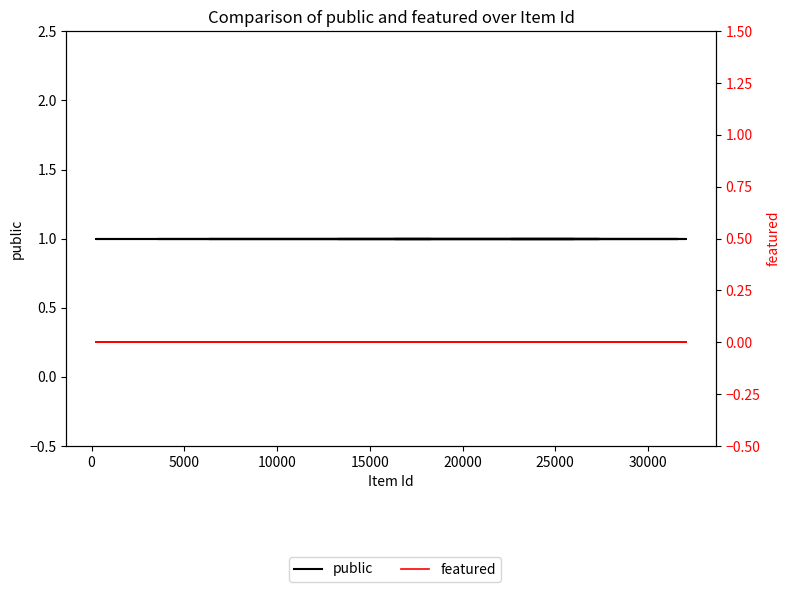

True or false: public and featured intersect in this chart.

False